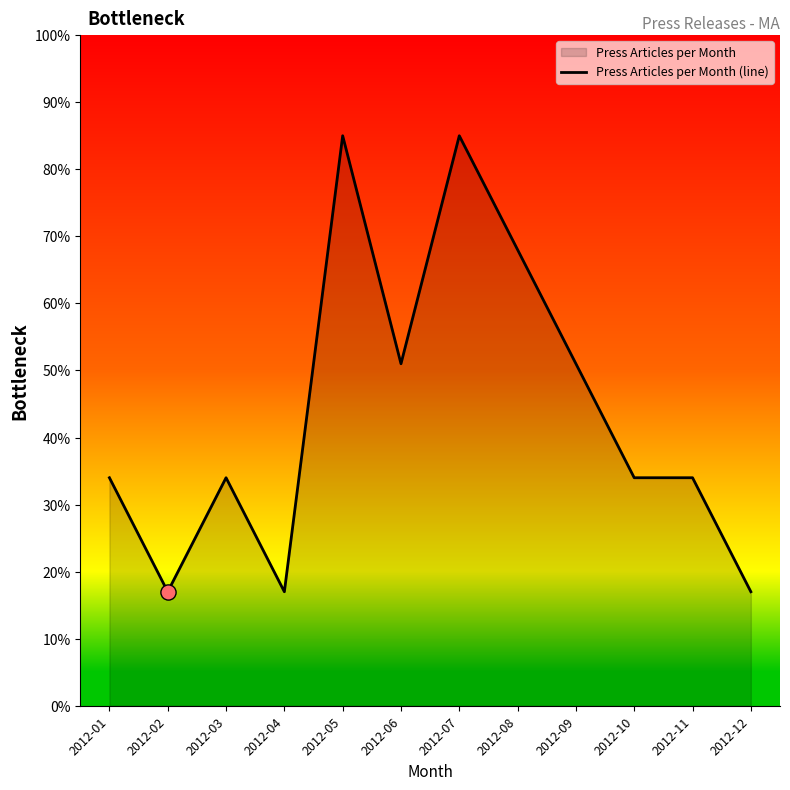

What is the change in value from 2012-03 to 2012-07?

+51